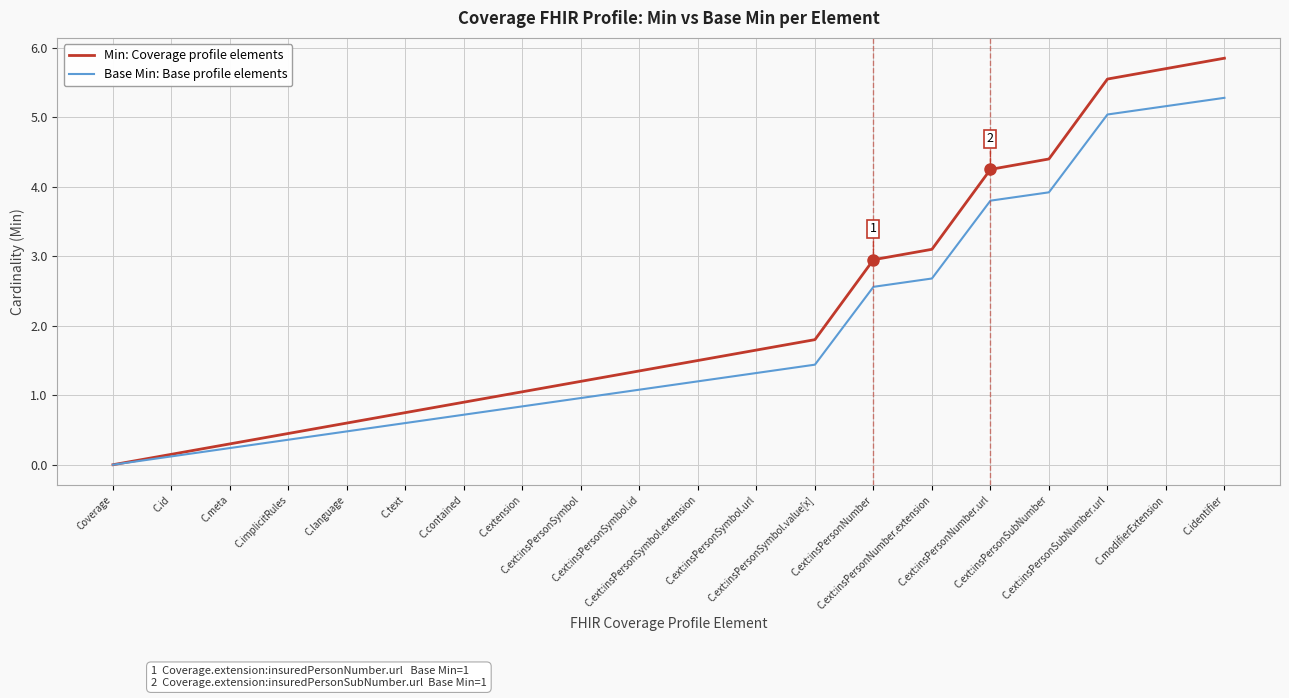

How many series are shown in this chart?

2